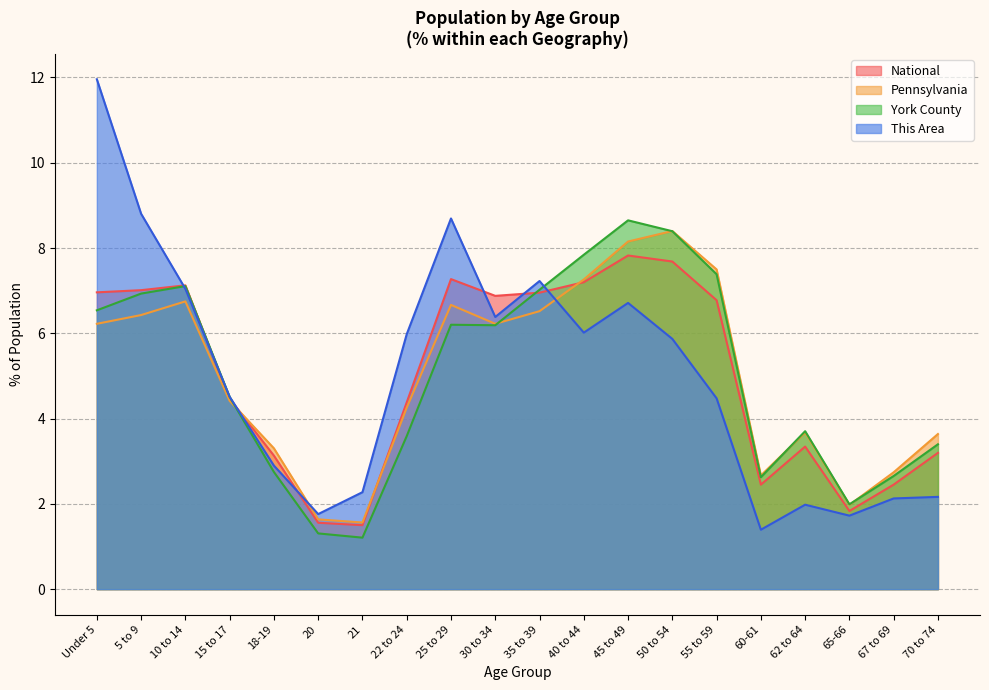

True or false: This Area has more than 1 points higher than both neighbors.

True